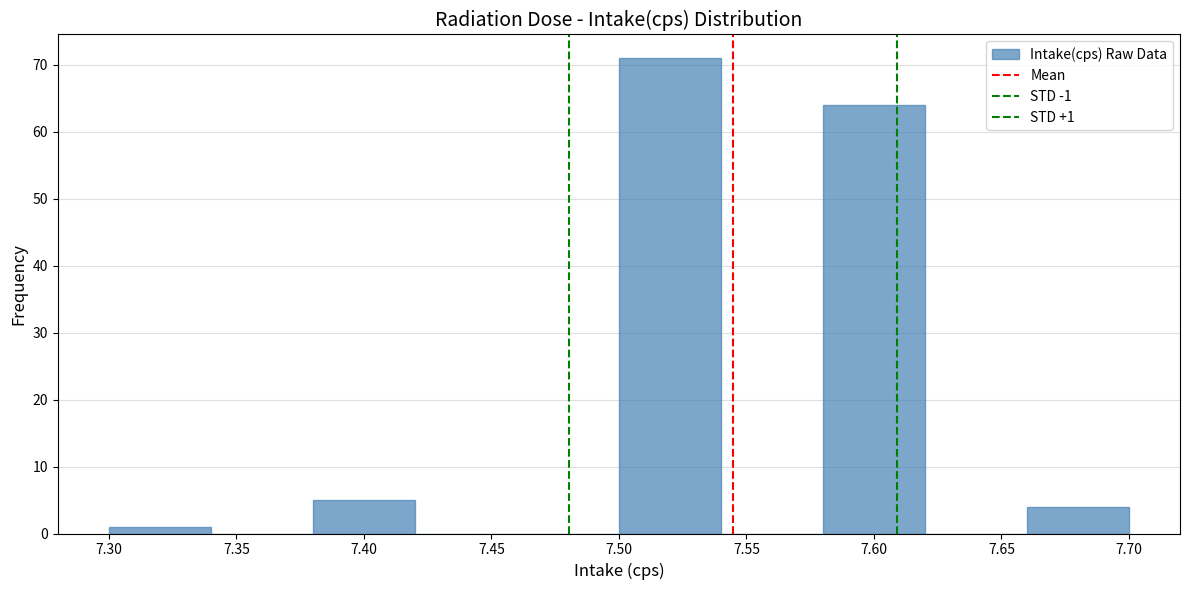

Over which range of the x-axis is the bar tallest?

7.50 to 7.54